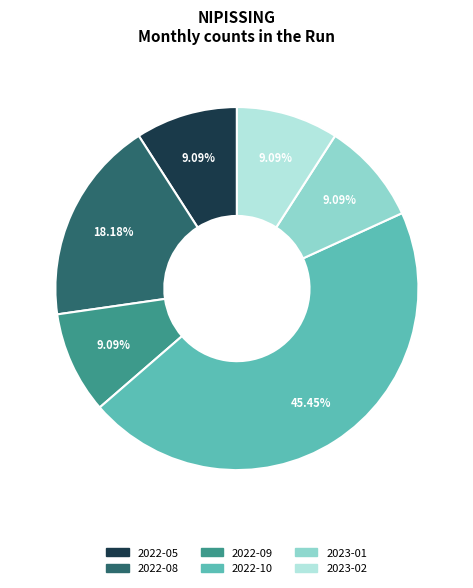

True or false: 2022-09 accounts for 15% of the total.

False